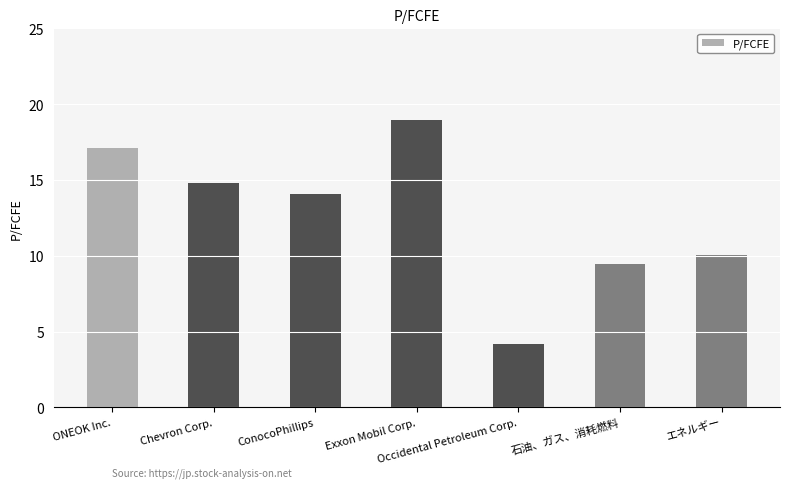

True or false: the data shows 2.2 at 石油、ガス、消耗燃料.

False